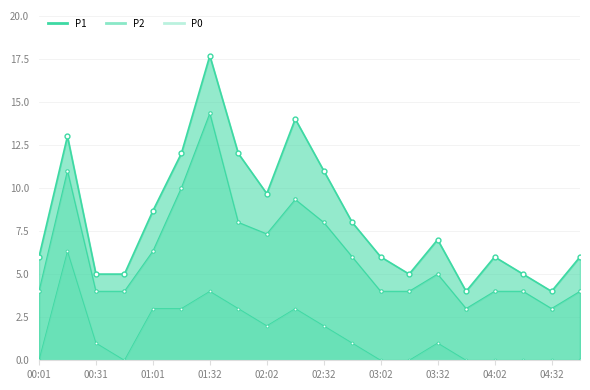

What is the value of the P0 point at the 12th from the left?

1.0